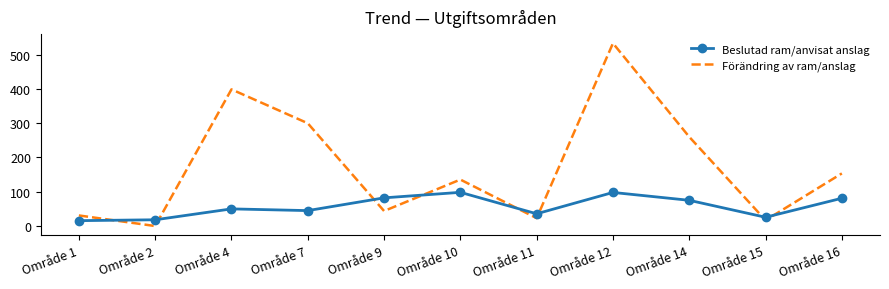

The value of Förändring av ram/anslag at Område 14 is 260.0. True or false?

True